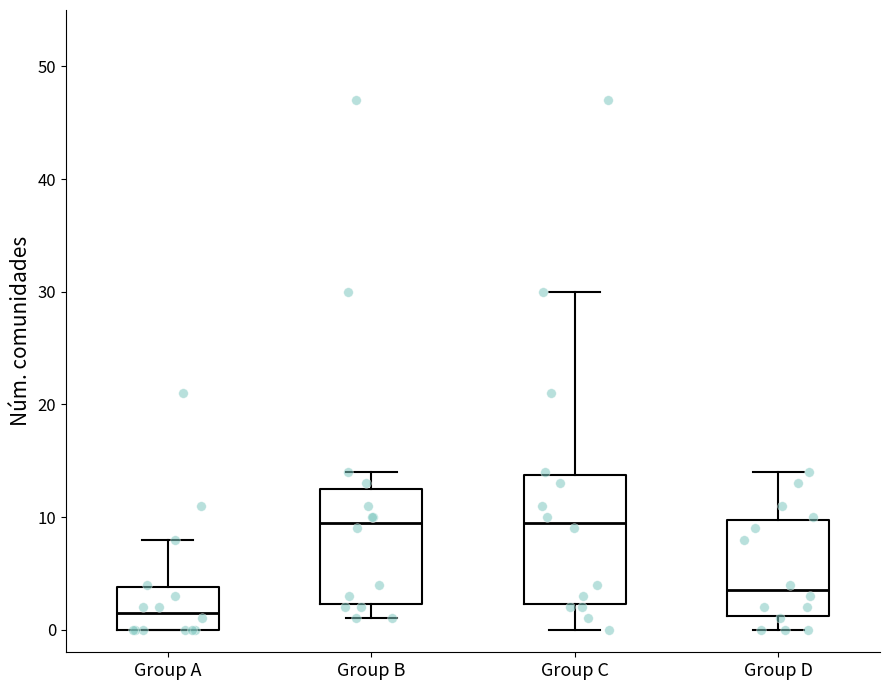

Reading left to right, transcribe this box plot: for each box, give where its median line is, the range the box spans, and where its two whiskers end, as read against the y-axis. The values are not printed on the chart, so give them approximately, as read against the axis.

Group A: median 2, box 0 to 4, whiskers 0 to 8
Group B: median 10, box 2 to 13, whiskers 1 to 14
Group C: median 10, box 2 to 14, whiskers 0 to 30
Group D: median 4, box 1 to 10, whiskers 0 to 14